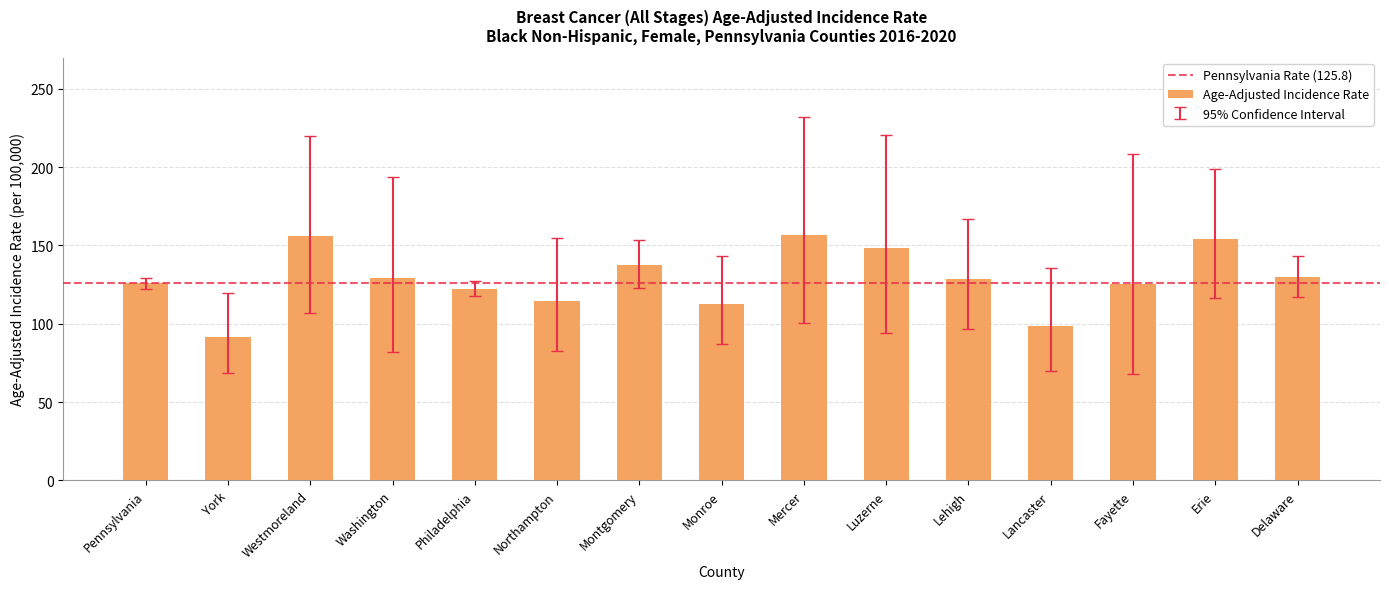

Between Lancaster and Mercer, which is larger?

Mercer